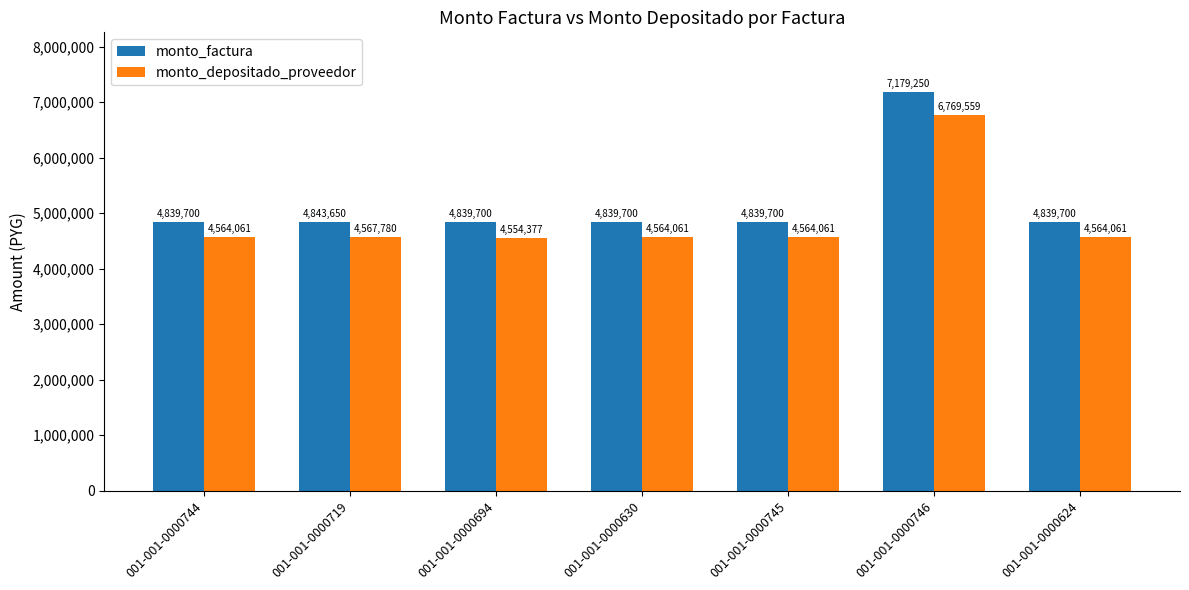

Reading left to right, transcribe all the data shown in this chart.

monto_factura: 4839700	4843650	4839700	4839700	4839700	7179250	4839700
monto_depositado_proveedor: 4564061	4567780	4554377	4564061	4564061	6769559	4564061